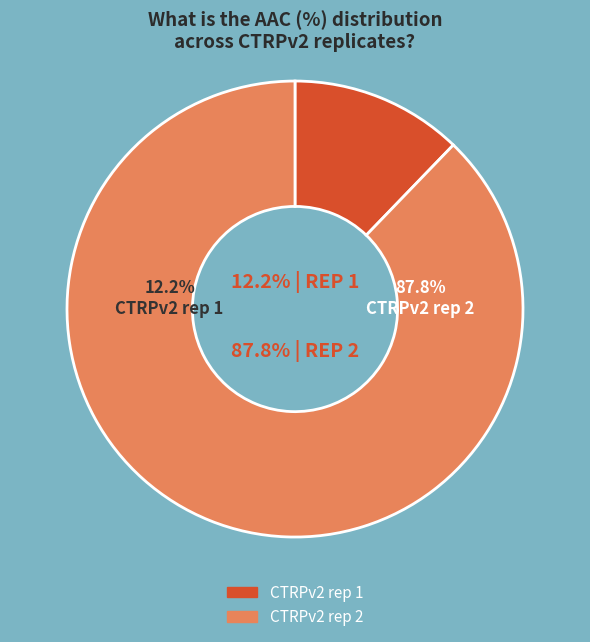

How many segments does this pie chart have?

2